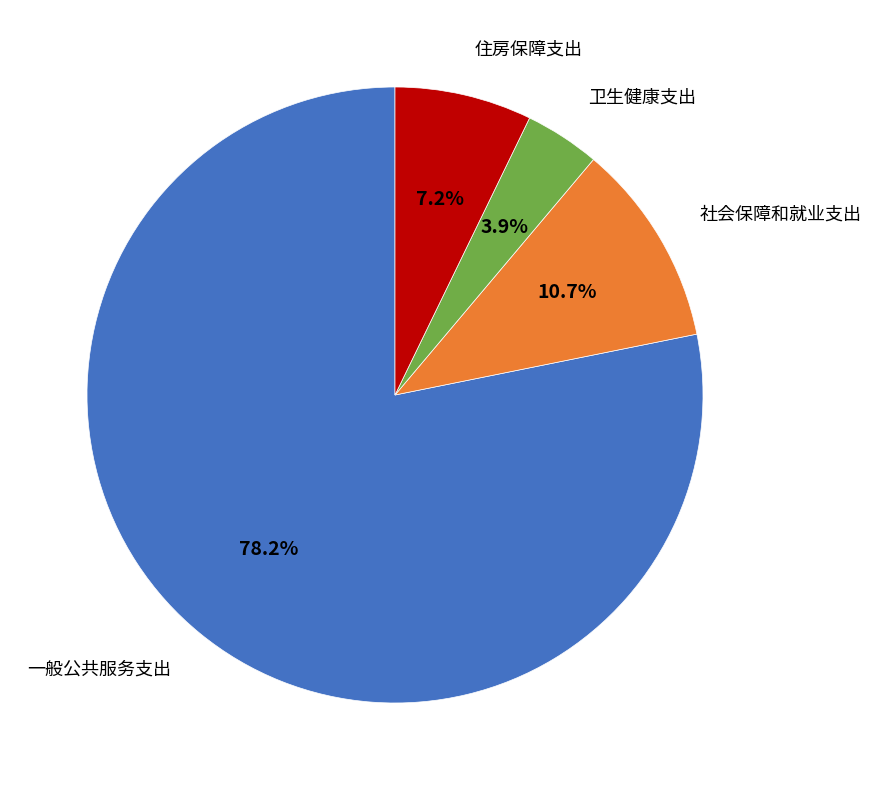

Is it true that 卫生健康支出 is 18% of the pie?

False